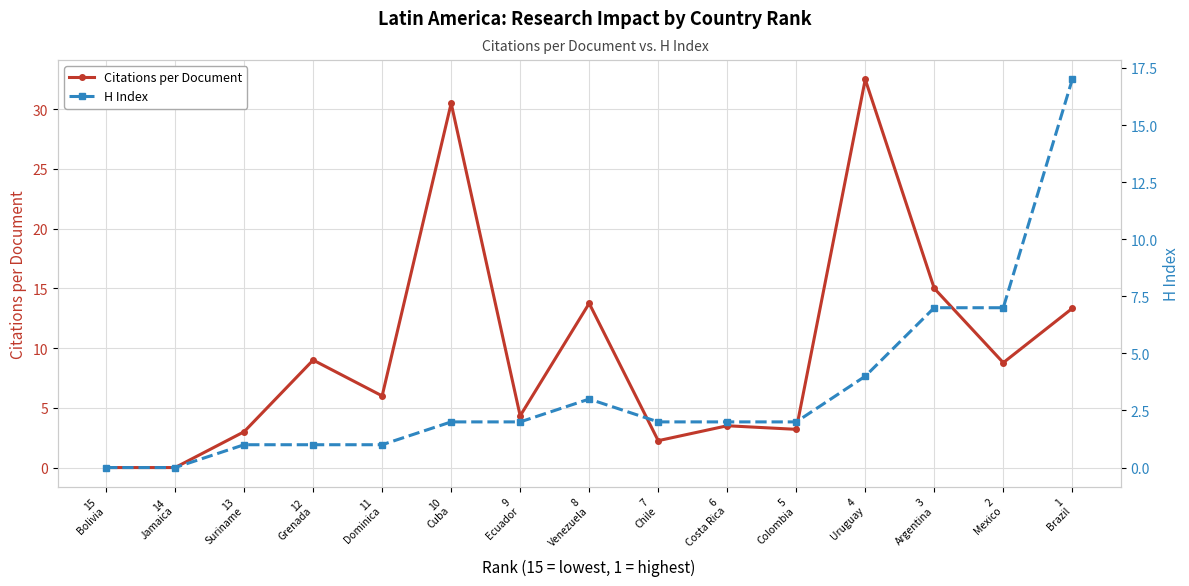

What is the highest value of the H Index series?

17.0